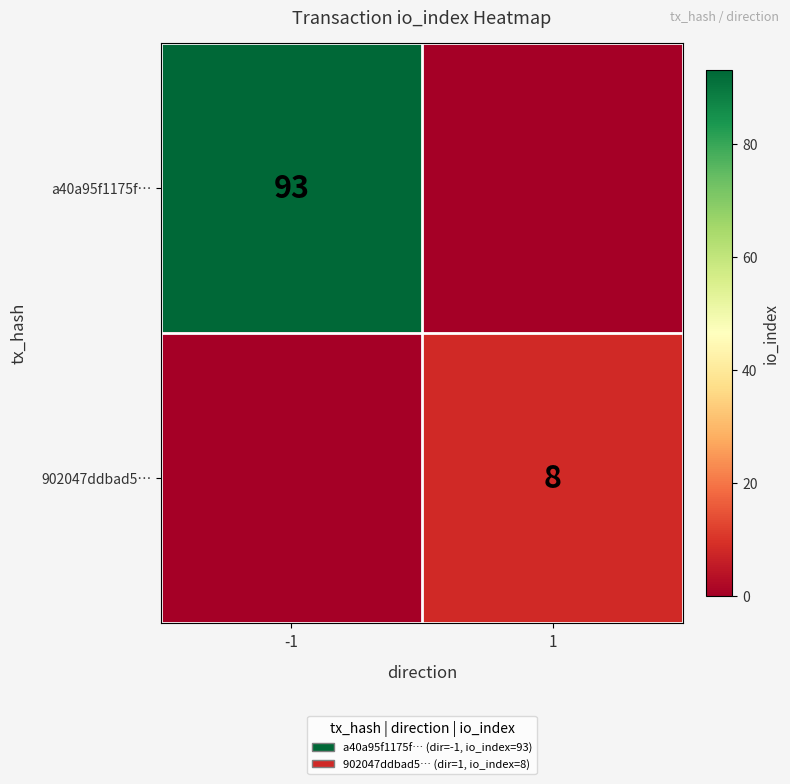

At which category is the sum across all series the highest?

-1